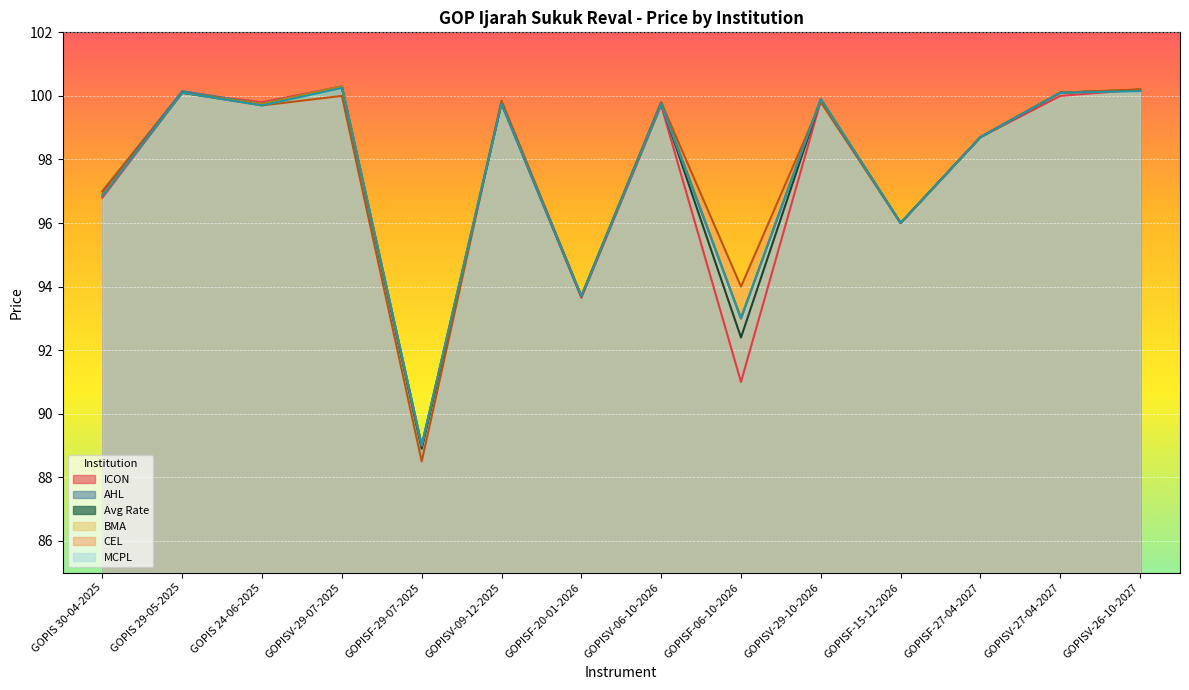

What is the spread (max minus min) of values at GOPISV-29-07-2025?

0.3